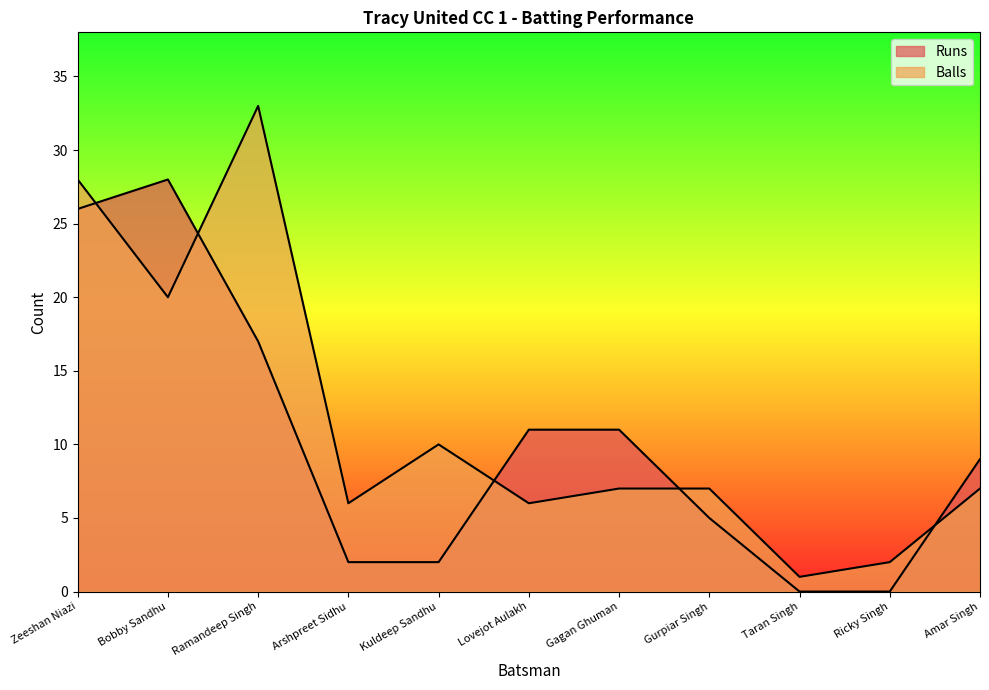

At Taran Singh, list the series in order from smallest to largest.

Runs, Balls